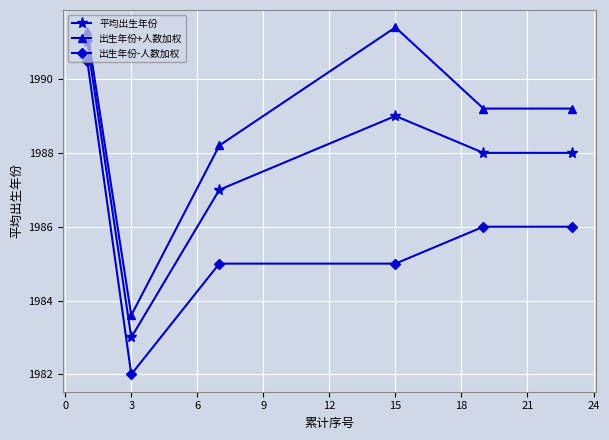

What is the value of the 平均出生年份 point at the 2nd from the left?

1983.0